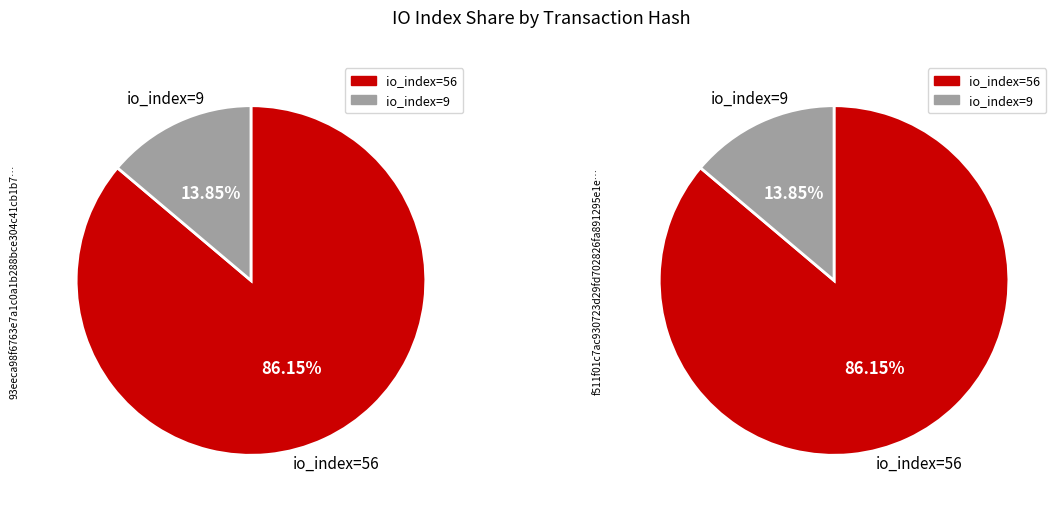

How many segments does this pie chart have?

2